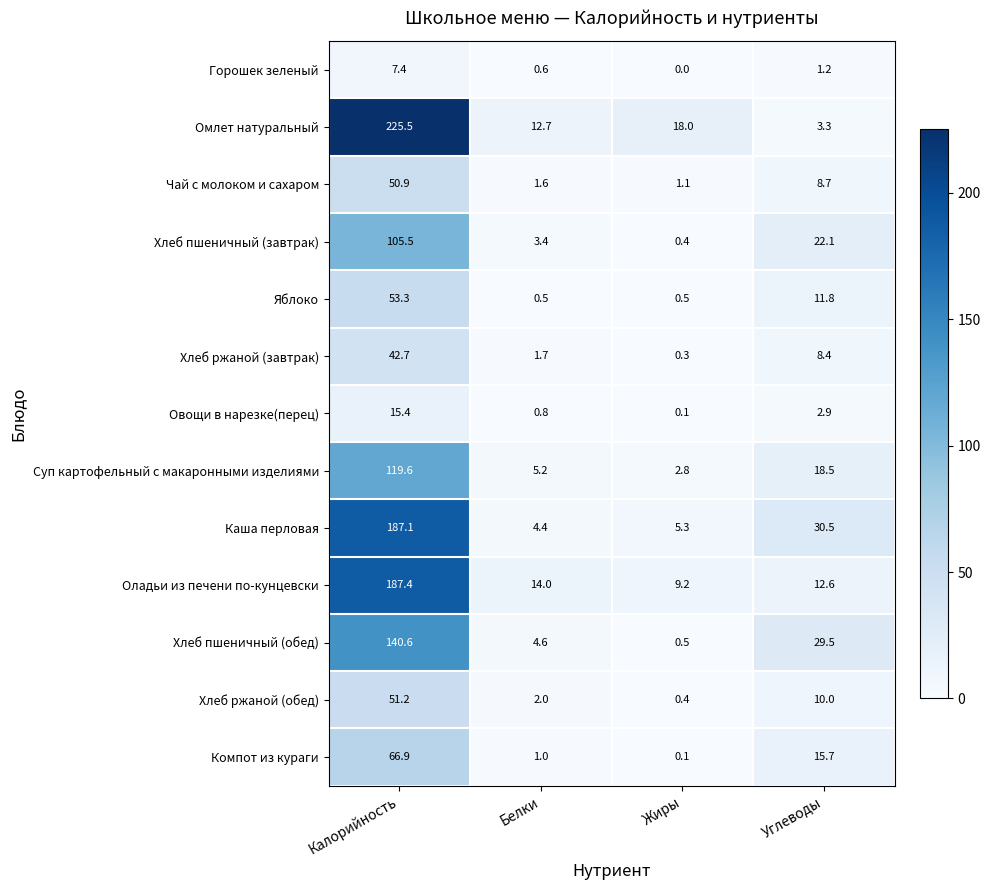

List the labels in order of Овощи в нарезке(перец) value, largest first.

Калорийность, Углеводы, Белки, Жиры